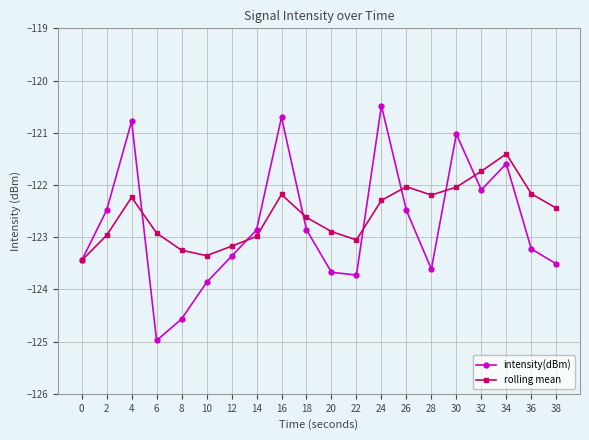

How many data points in rolling mean are less than -122?

18